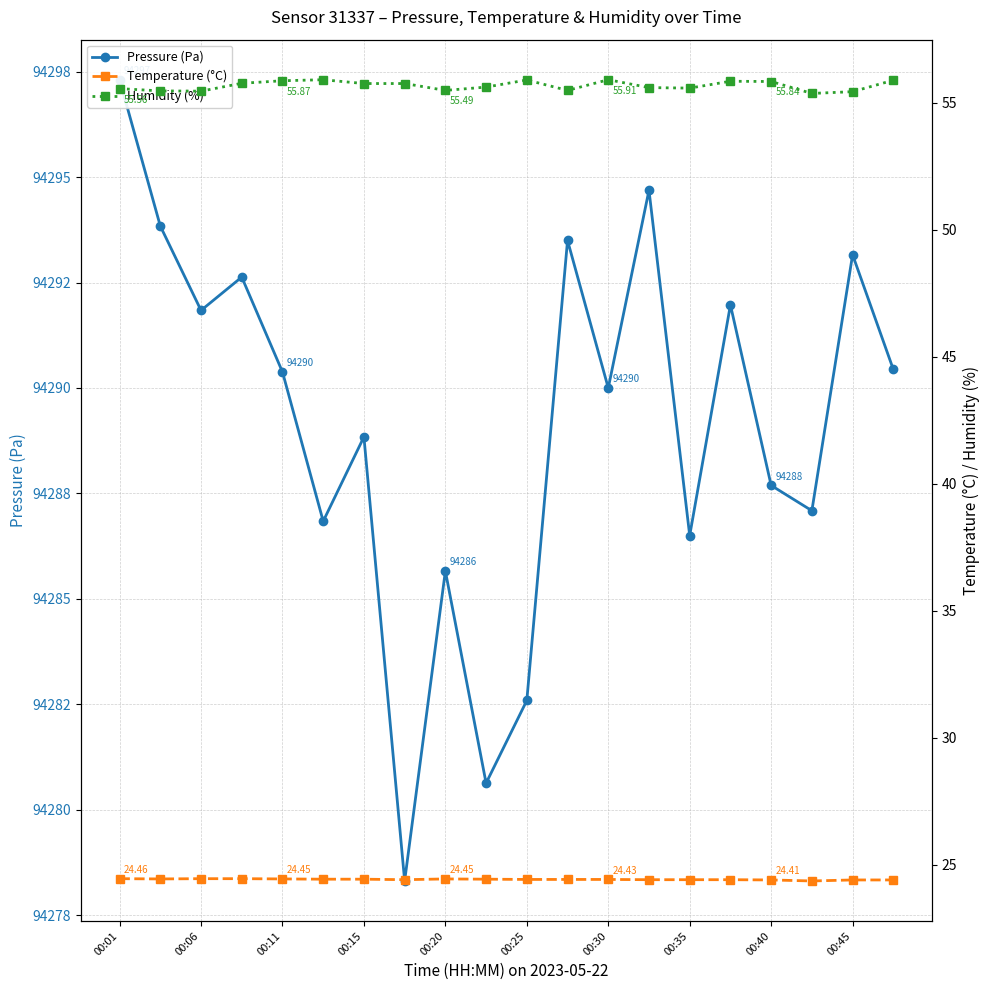

Reading right to left, list all the values displayed in this chart.

Pressure (Pa): 94290.4	94293.2	94287.1	94287.7	94292.0	94286.5	94294.7	94290.0	94293.5	94282.6	94280.6	94285.7	94278.3	94288.8	94286.8	94290.4	94292.6	94291.8	94293.8	94297.3
Temperature (°C): 24.4	24.4	24.4	24.4	24.4	24.4	24.4	24.4	24.4	24.4	24.4	24.4	24.4	24.4	24.4	24.4	24.5	24.5	24.4	24.5
Humidity (%): 55.9	55.4	55.4	55.8	55.9	55.6	55.6	55.9	55.5	55.9	55.6	55.5	55.8	55.8	55.9	55.9	55.8	55.5	55.5	55.6